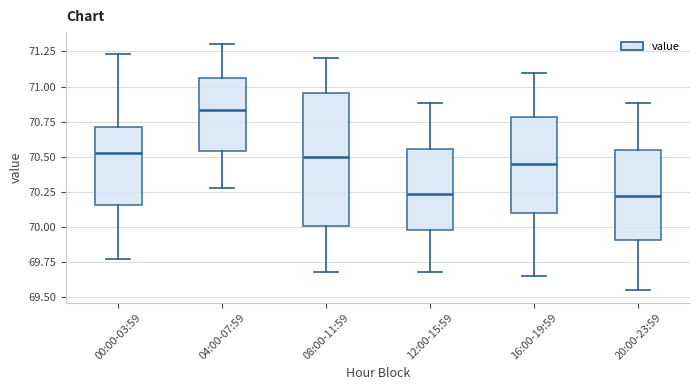

Where does the median line of the box for 08:00-11:59 sit on the y-axis? The values are not printed on the chart, so give them approximately, as read against the axis.

70.50